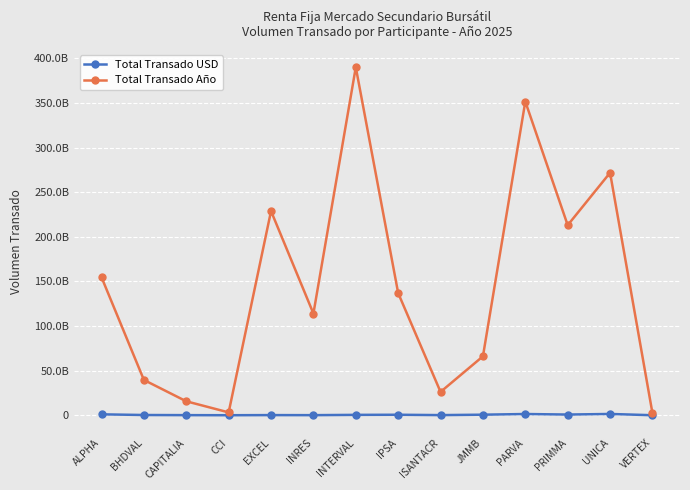

Is this an area chart (filled region under the line)?

No